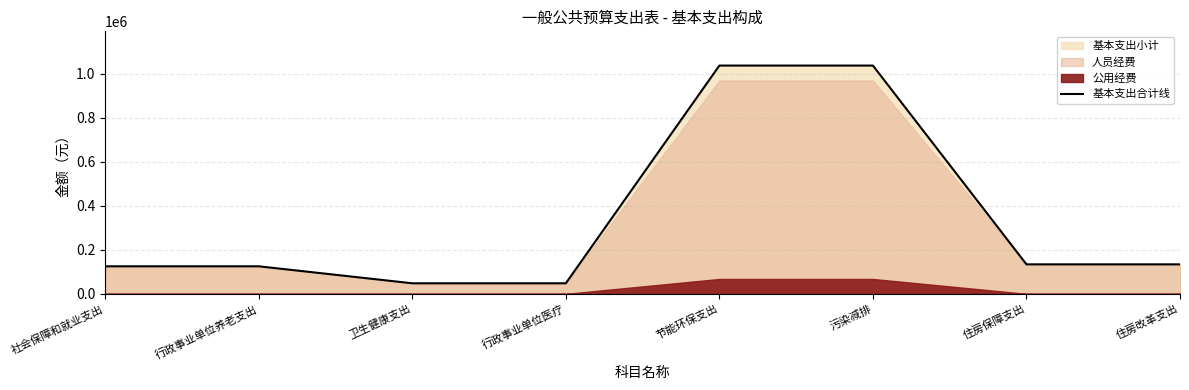

Which has a higher value, 社会保障和就业支出 or 住房改革支出?

住房改革支出